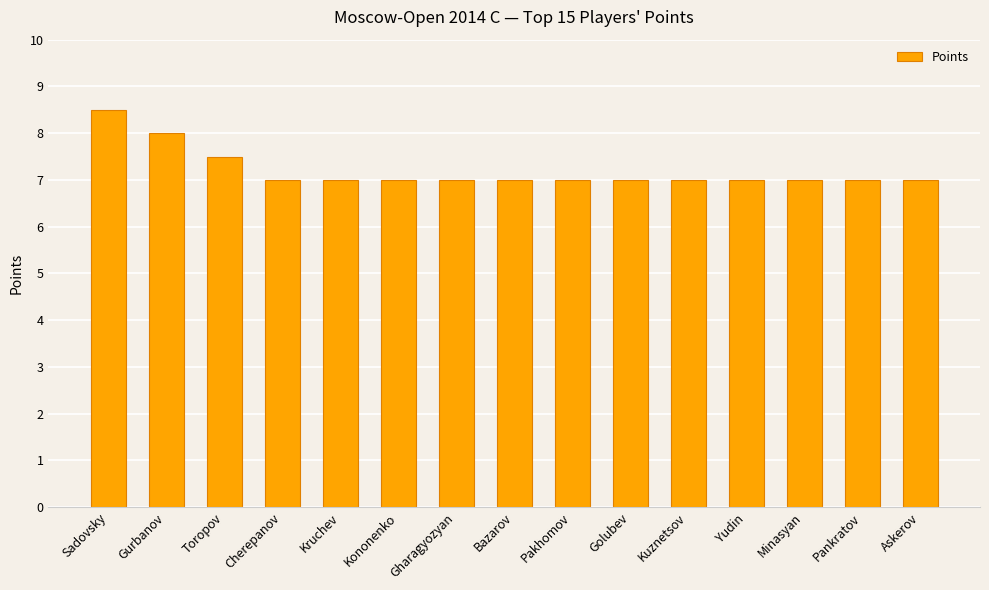

True or false: the data shows 10.2 at Golubev.

False